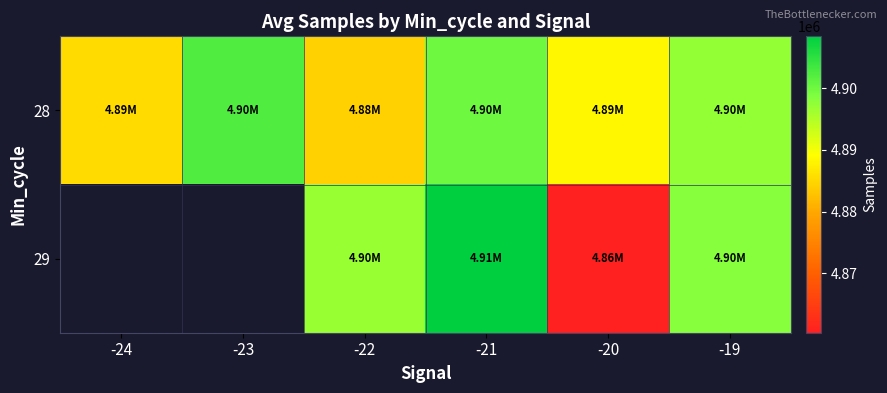

Which series changed the most between -24 and -21?

28